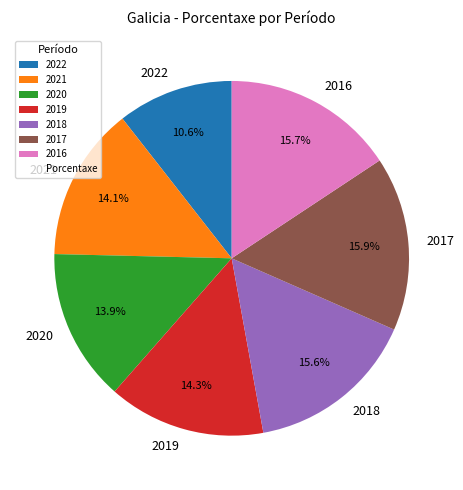

How many segments does this pie chart have?

7